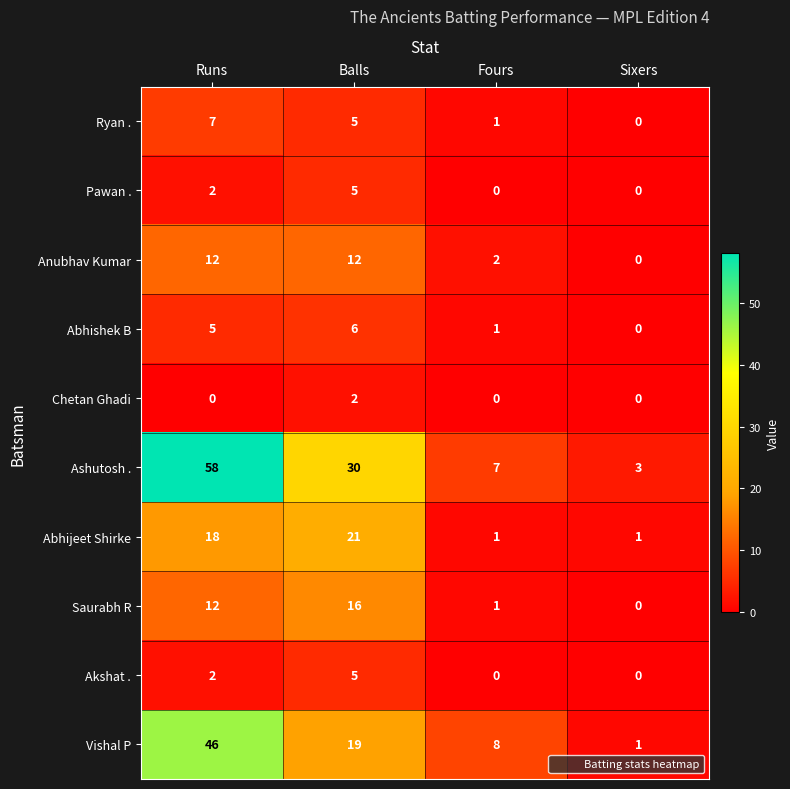

Which label corresponds to the largest value in the chart?

Runs